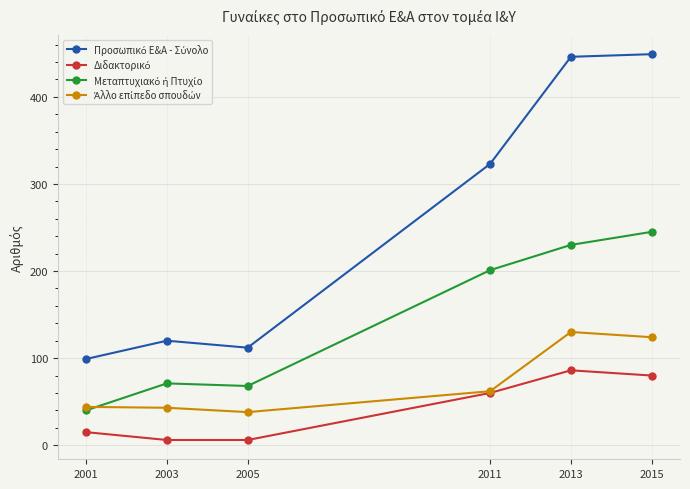

What is the total value across all series at 2015?

898